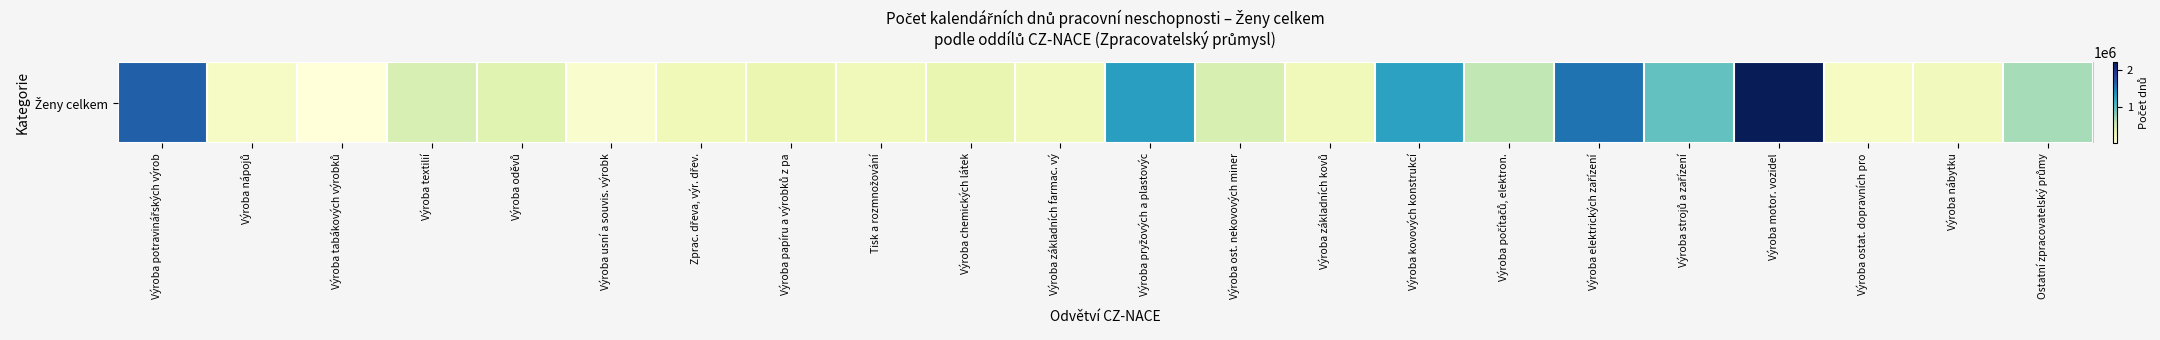

List the labels in order of value, largest first.

Výroba motor. vozidel, Výroba potravinářských výrob, Výroba elektrických zařízení, Výroba pryžových a plastovýc, Výroba kovových konstrukcí, Výroba strojů a zařízení, Ostatní zpracovatelský průmy, Výroba počítačů, elektron., Výroba textilií, Výroba ost. nekovových miner, Výroba oděvů, Výroba chemických látek, Výroba papíru a výrobků z pa, Zprac. dřeva, výr. dřev., Výroba základních kovů, Tisk a rozmnožování, Výroba základních farmac. vý, Výroba nábytku, Výroba ostat. dopravních pro, Výroba nápojů, Výroba usní a souvis. výrobk, Výroba tabákových výrobků